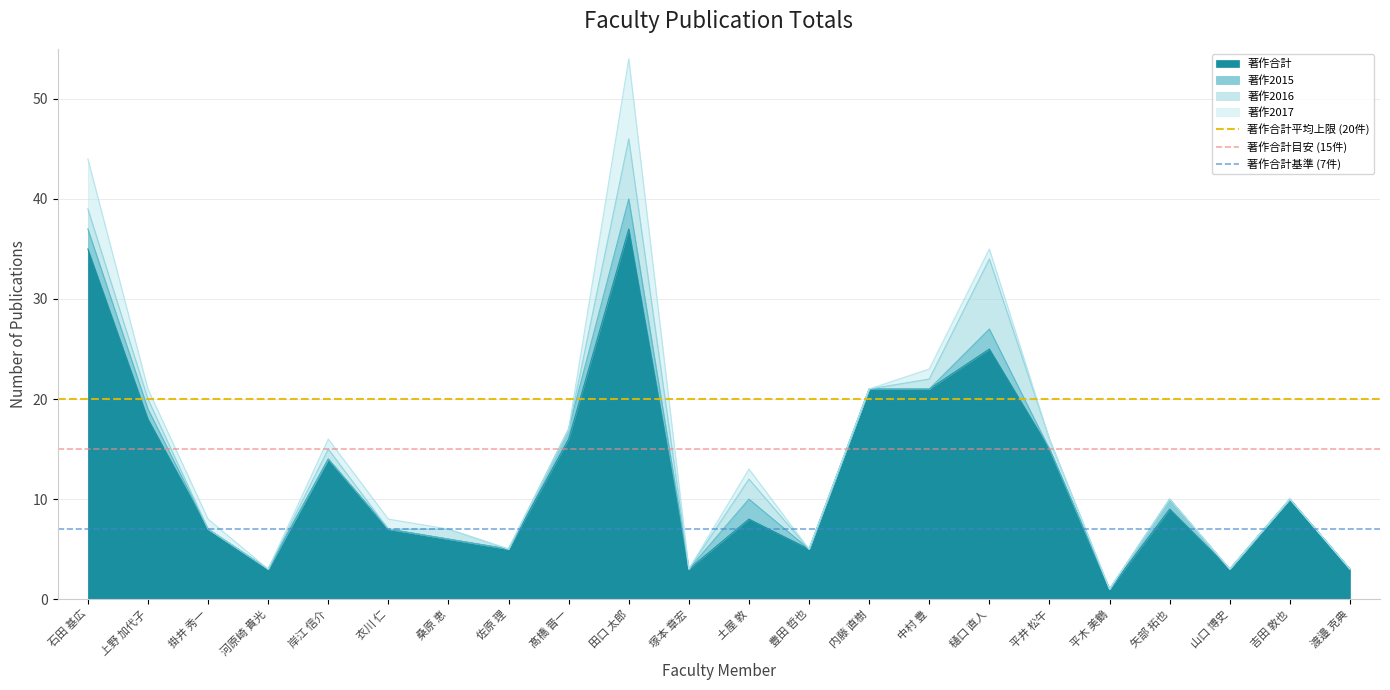

What is the sum of the 著作合計平均上限 (20件) values at 上野 加代子 and 石田 基広?

40